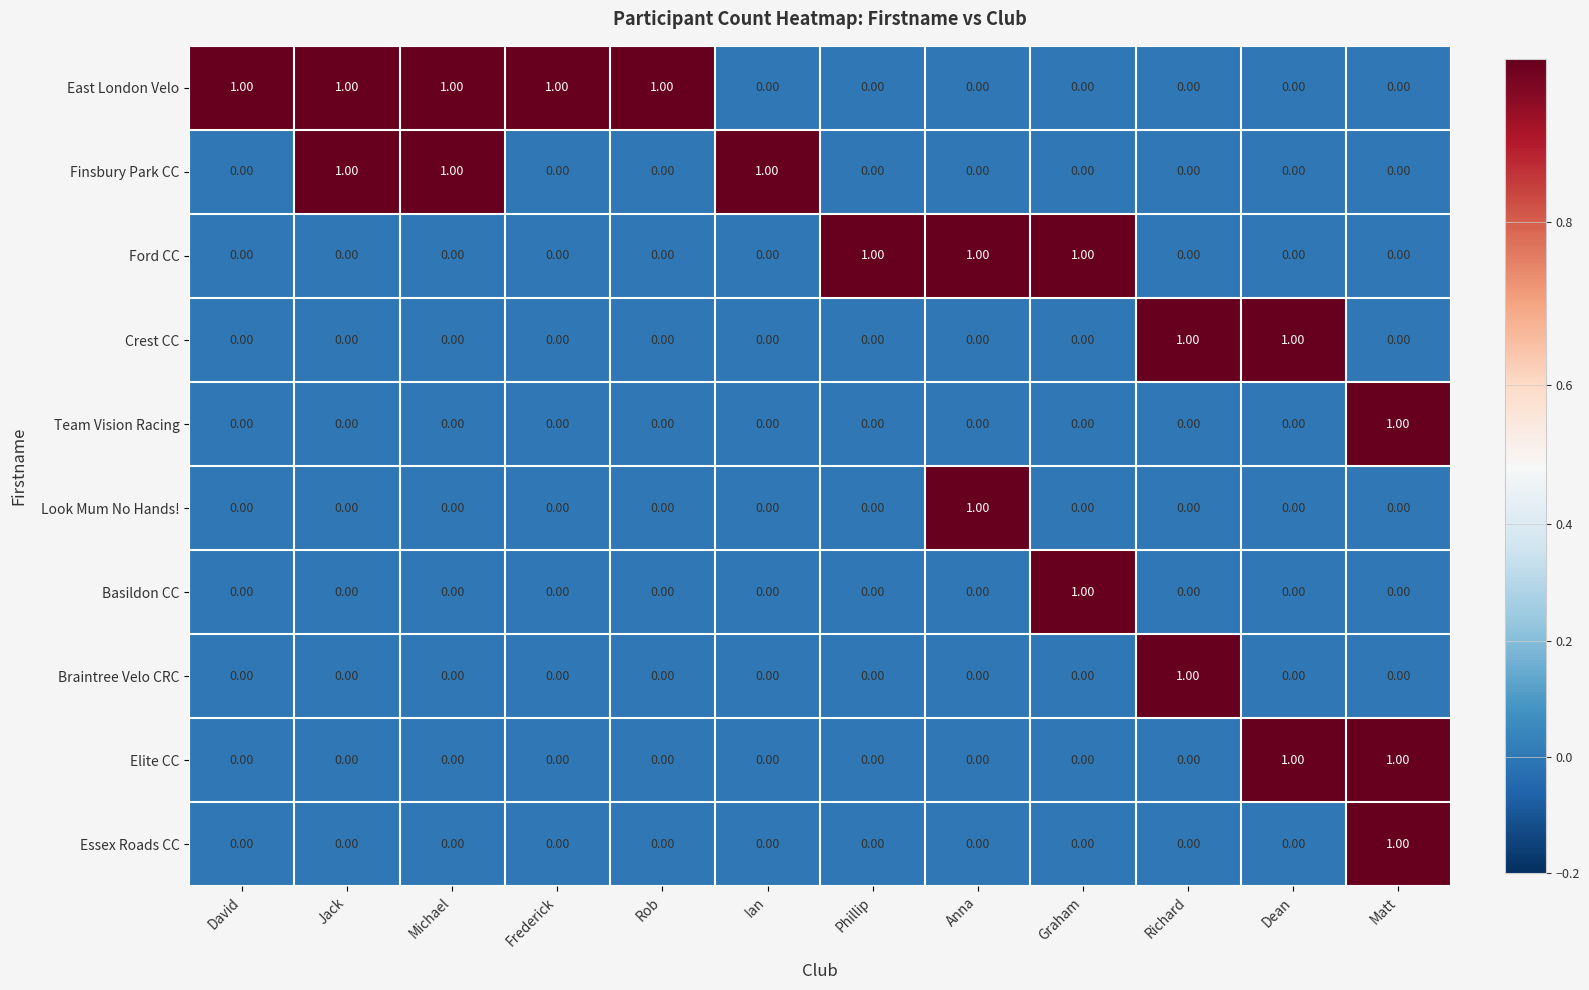

Which category has the highest value in the Look Mum No Hands! series?

Anna